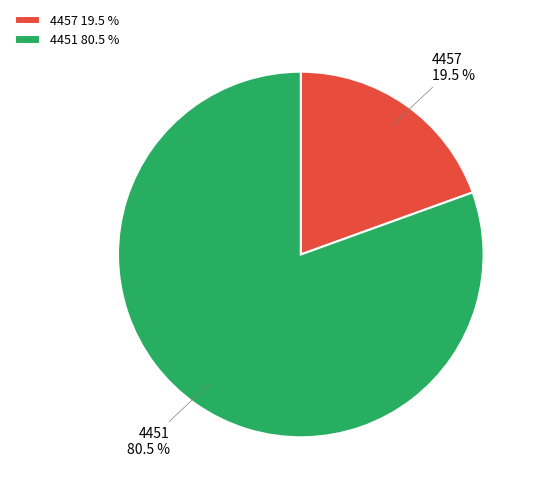

What is the majority slice?

4451